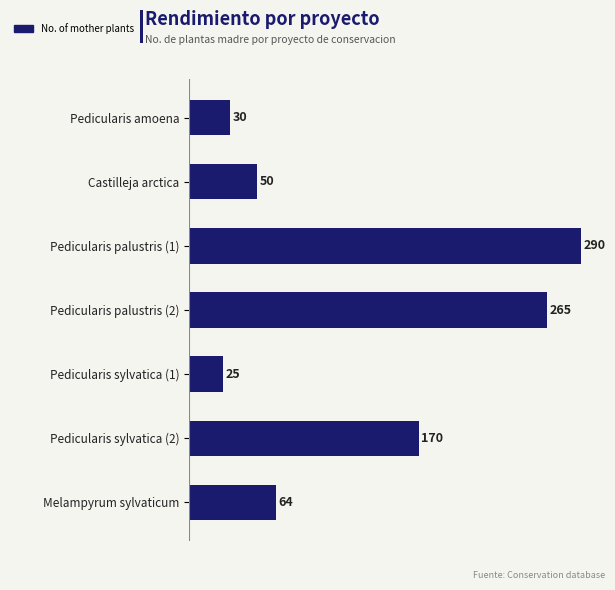

List the labels in order of value, smallest first.

Pedicularis sylvatica (1), Pedicularis amoena, Castilleja arctica, Melampyrum sylvaticum, Pedicularis sylvatica (2), Pedicularis palustris (2), Pedicularis palustris (1)